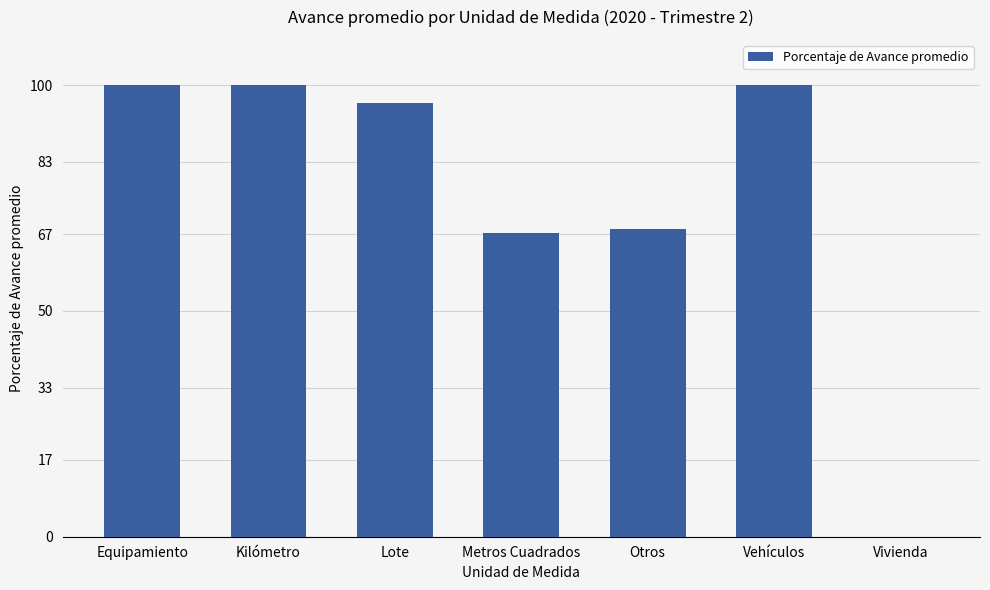

The value at Equipamiento is 100.0. True or false?

True